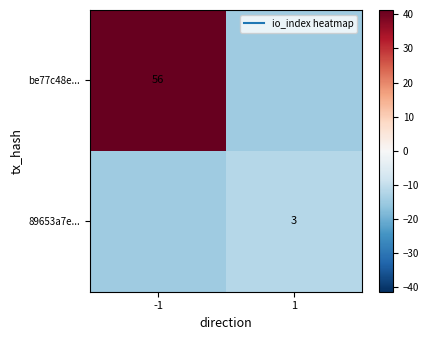

At which category is the sum across all series the highest?

-1